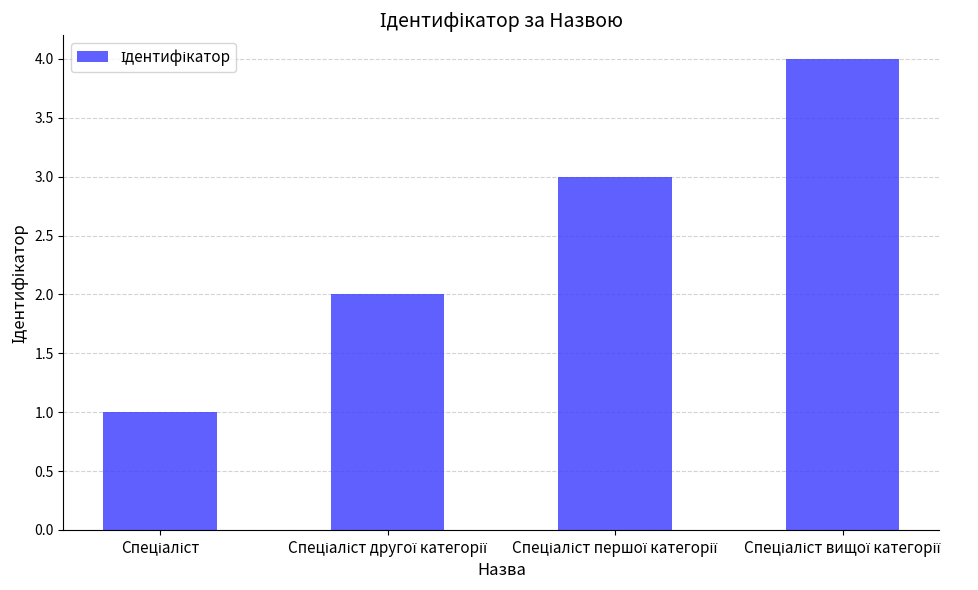

What is the sum of all values?

10